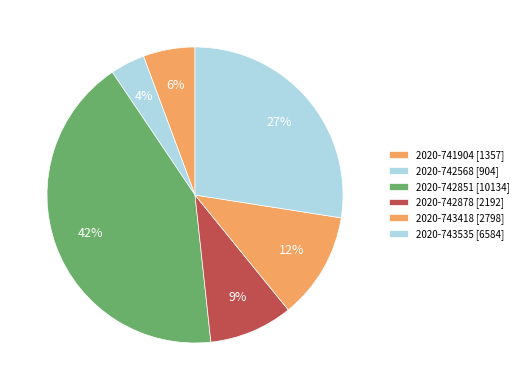

Count the number of slices in the pie.

6